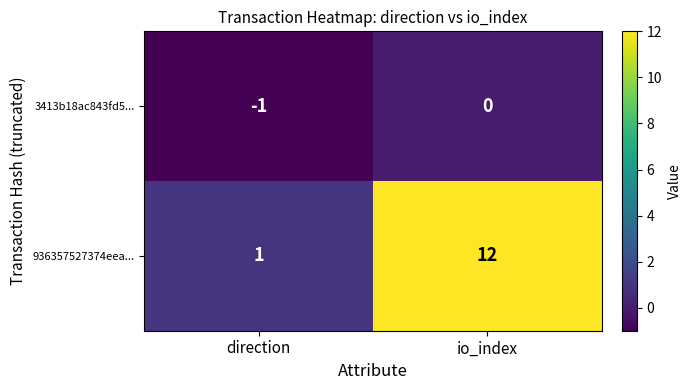

Where is 936357527374eea... nearest to the value 6?

direction